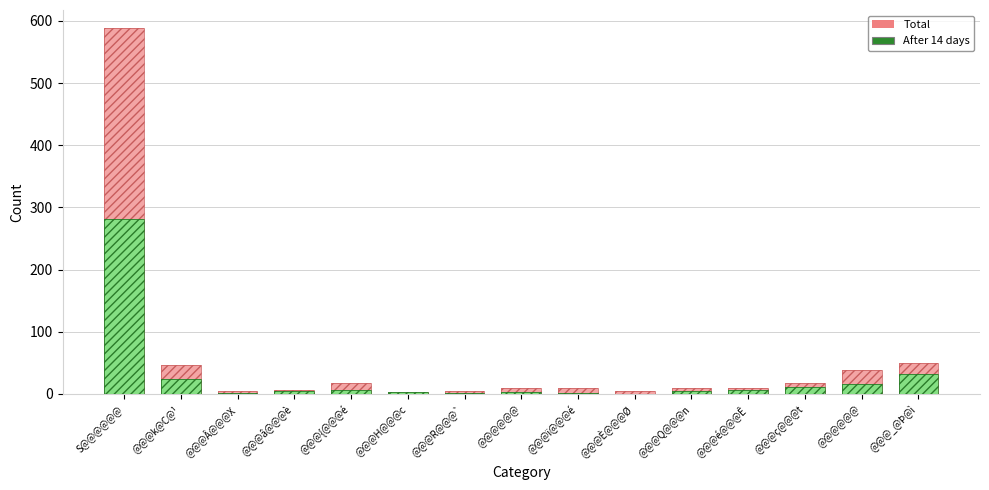

At how many categories does at least one series exceed 138?

1